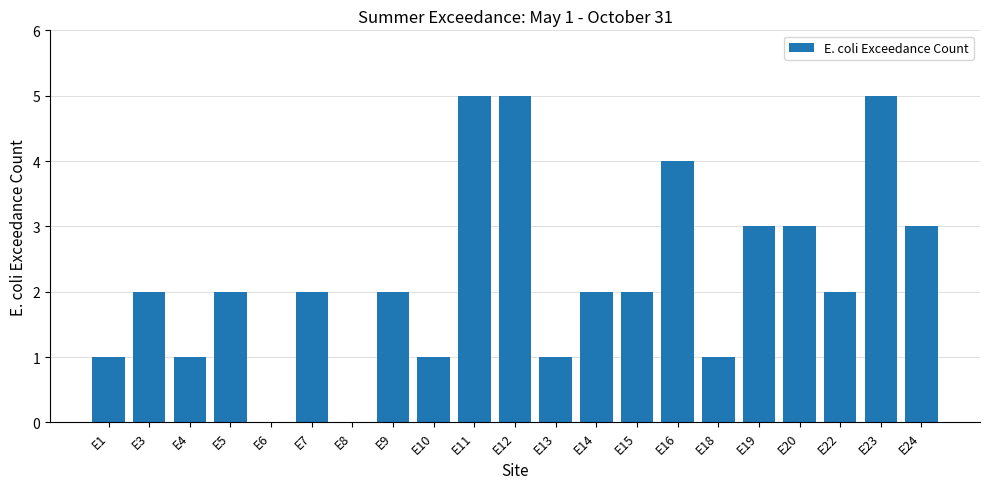

Count the number of data series in this chart.

1